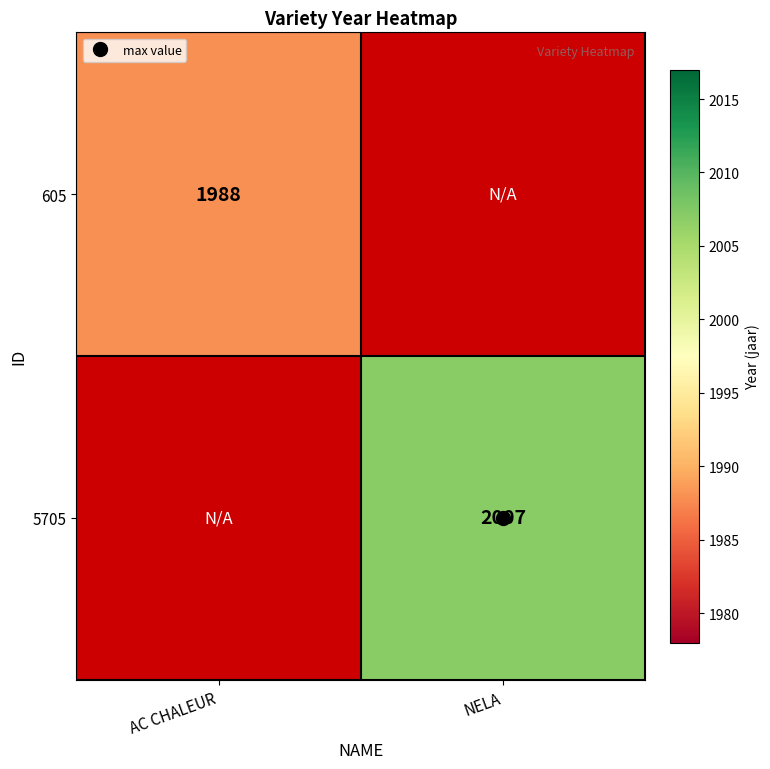

Rank the series at AC CHALEUR from lowest to highest value.

605, 5705